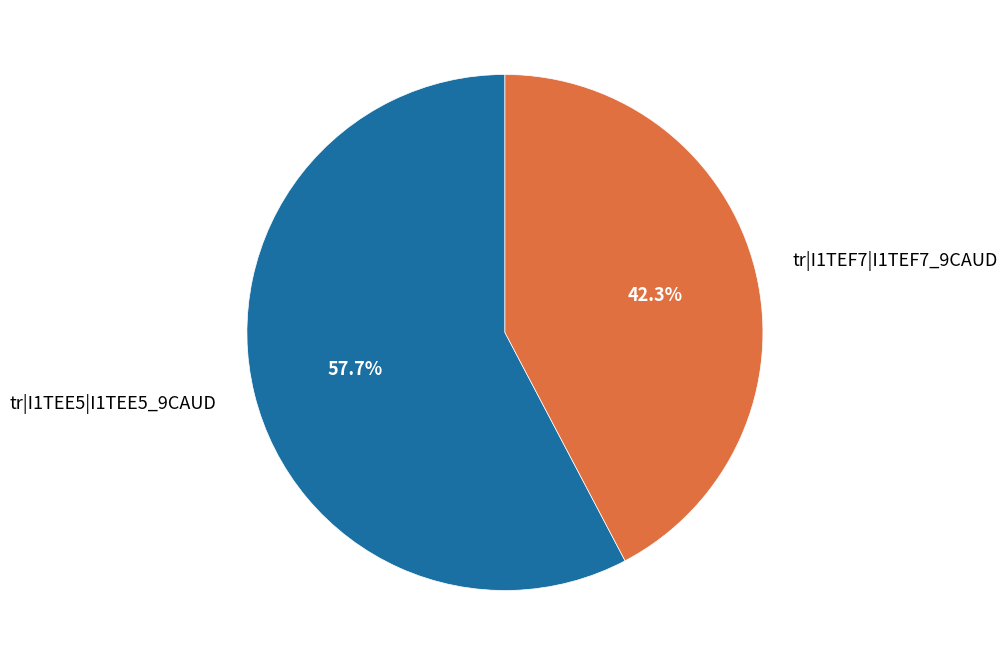

How many slices are in this pie chart?

2